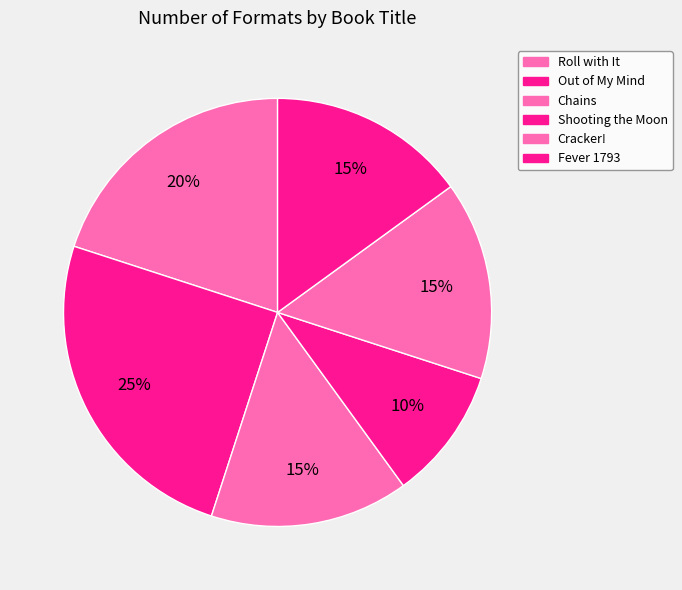

Is it true that Roll with It is 20% of the pie?

True